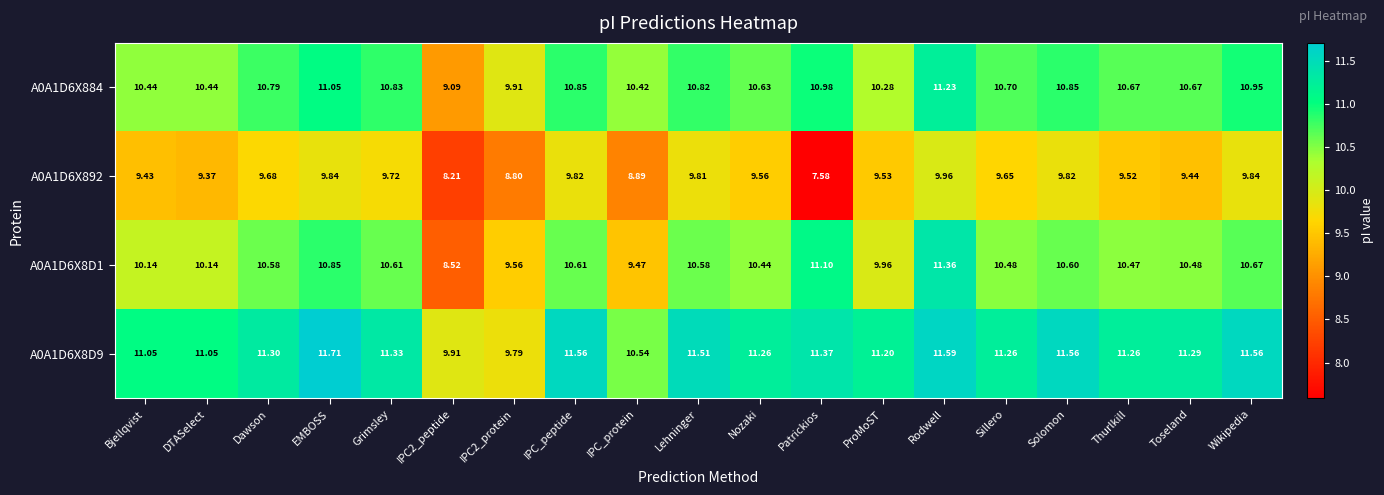

Is the value of A0A1D6X8D9 at Lehninger greater than the value of A0A1D6X884 at DTASelect?

Yes